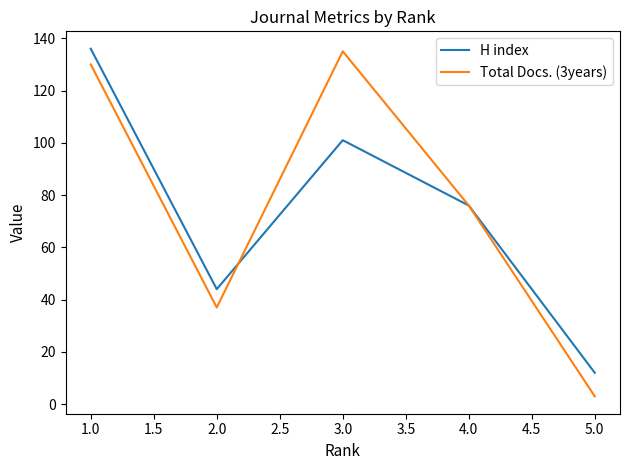

At which label does H index reach its peak?

1.0